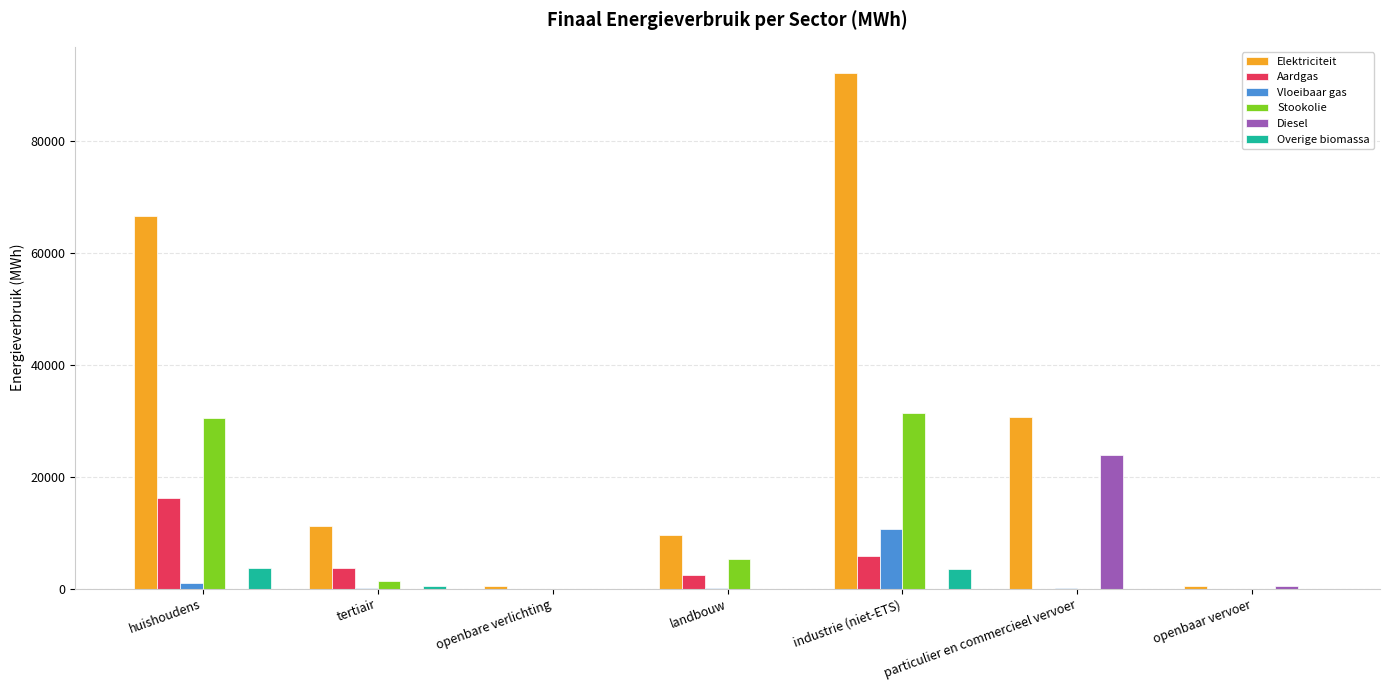

At which label does Elektriciteit first exceed 11143?

huishoudens